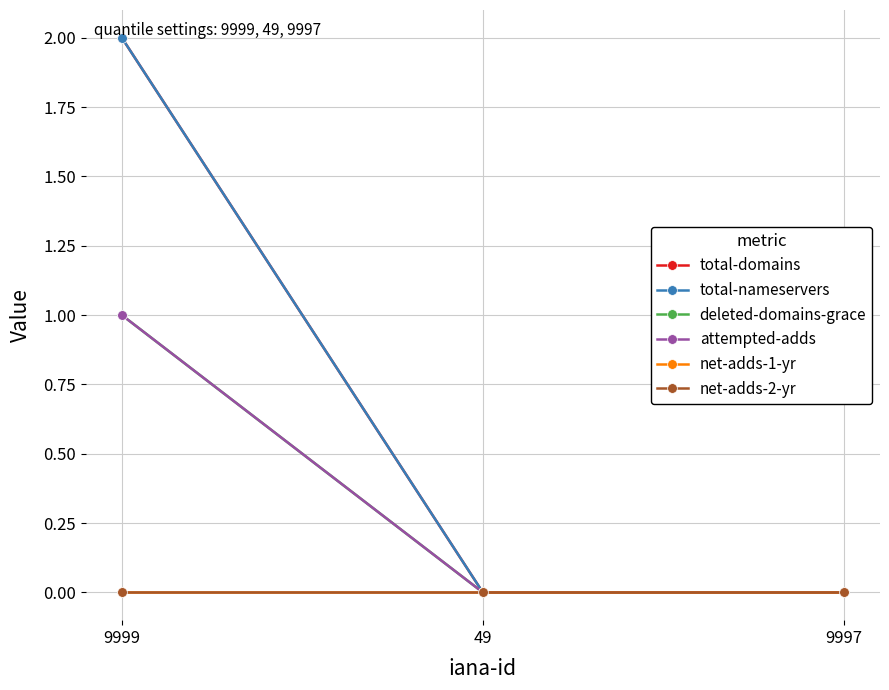

Is this an area chart (filled region under the line)?

No